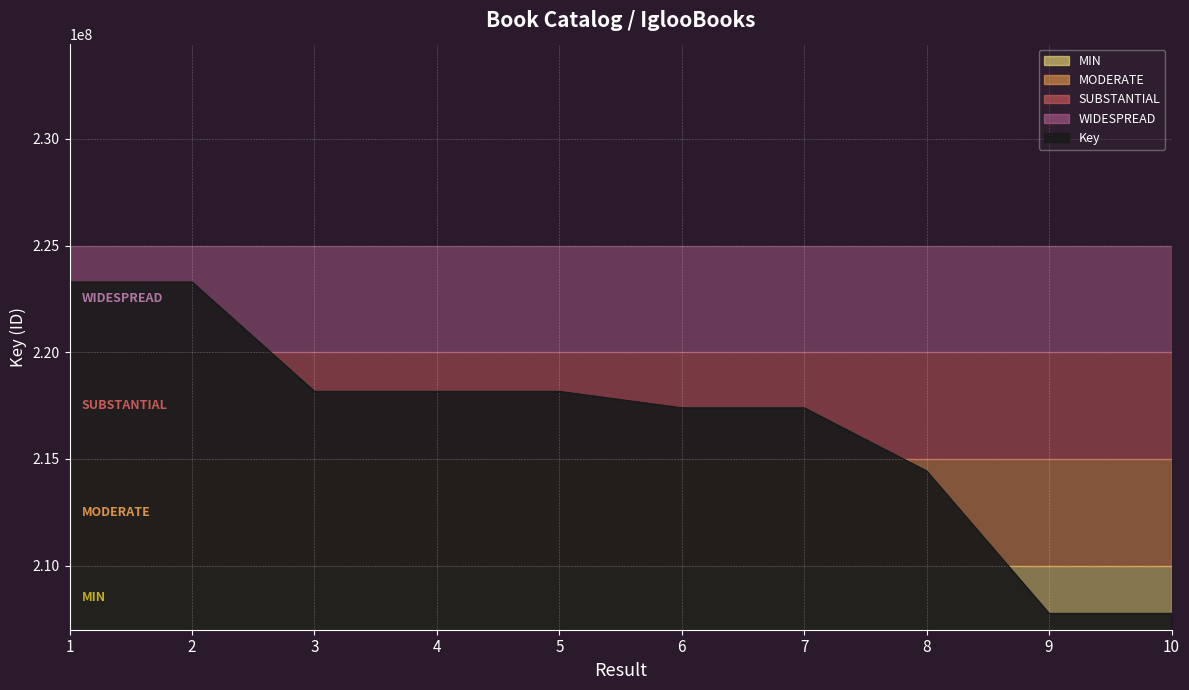

How many values are below 218168194?

5